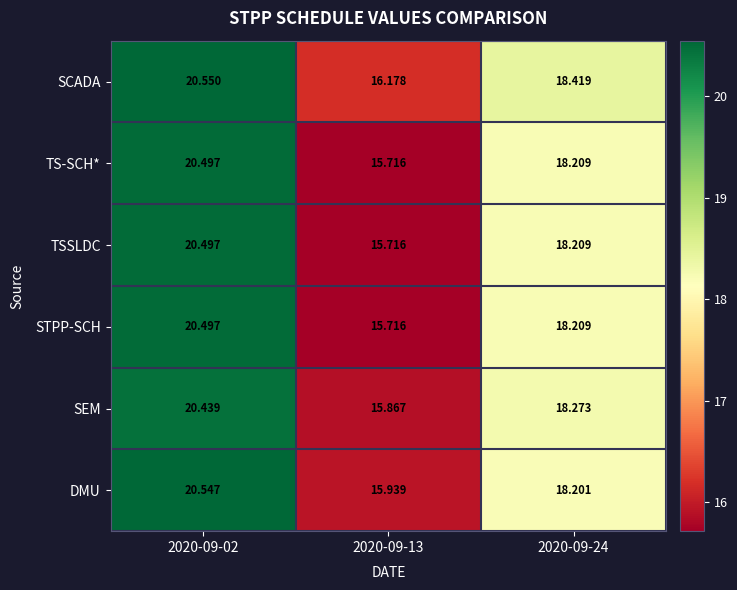

Which series has the largest total across all categories?

SCADA